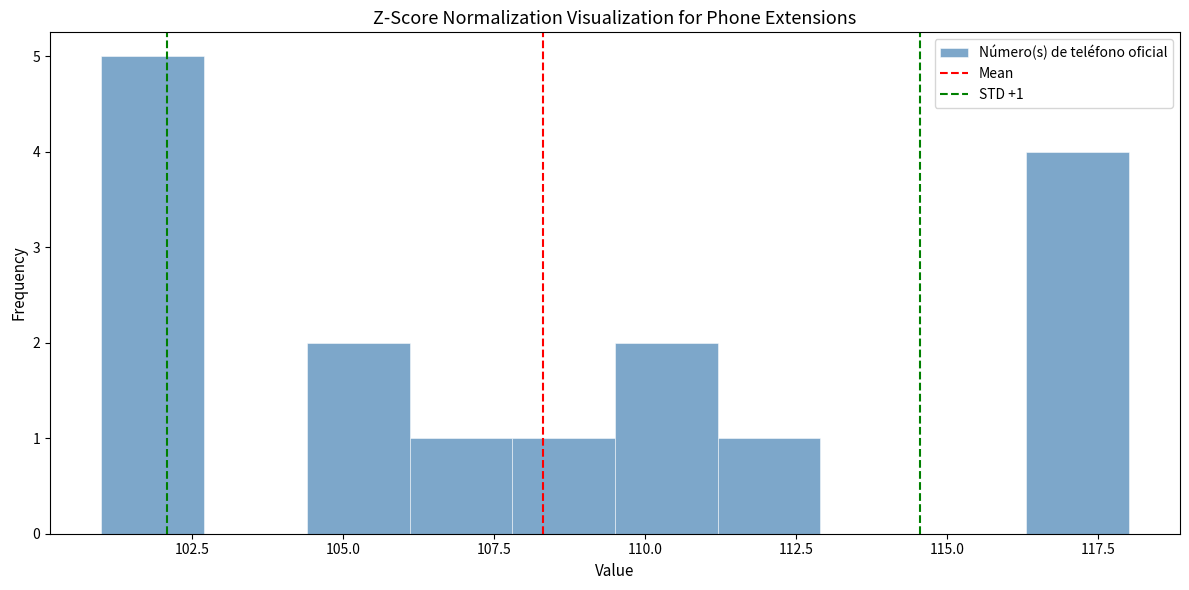

Around what value on the x-axis is the tallest bar? Give the approximate position of its centre, as read against the axis.

102.0